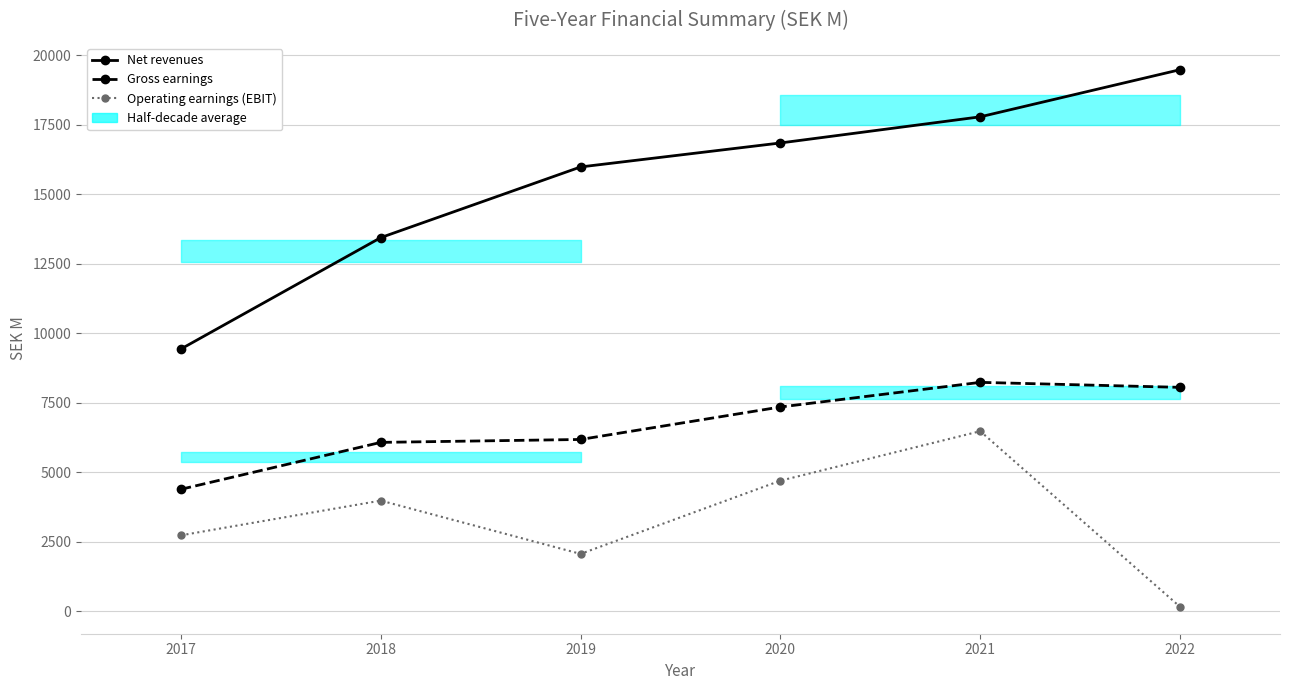

True or false: Net revenues and Gross earnings intersect in this chart.

False